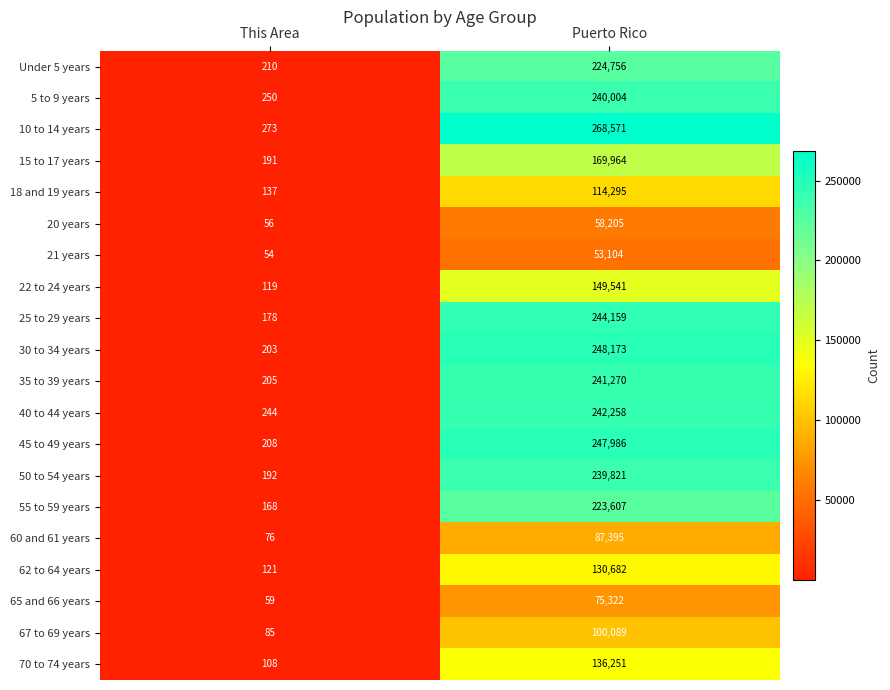

Rank the series by their maximum value, from highest to lowest.

10 to 14 years, 30 to 34 years, 45 to 49 years, 25 to 29 years, 40 to 44 years, 35 to 39 years, 5 to 9 years, 50 to 54 years, Under 5 years, 55 to 59 years, 15 to 17 years, 22 to 24 years, 70 to 74 years, 62 to 64 years, 18 and 19 years, 67 to 69 years, 60 and 61 years, 65 and 66 years, 20 years, 21 years